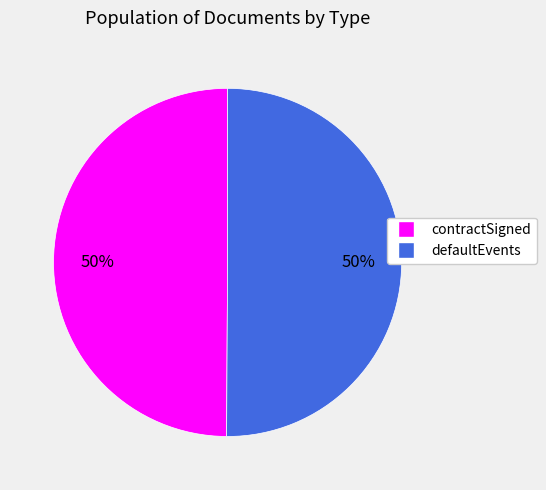

How many slices are in this pie chart?

2